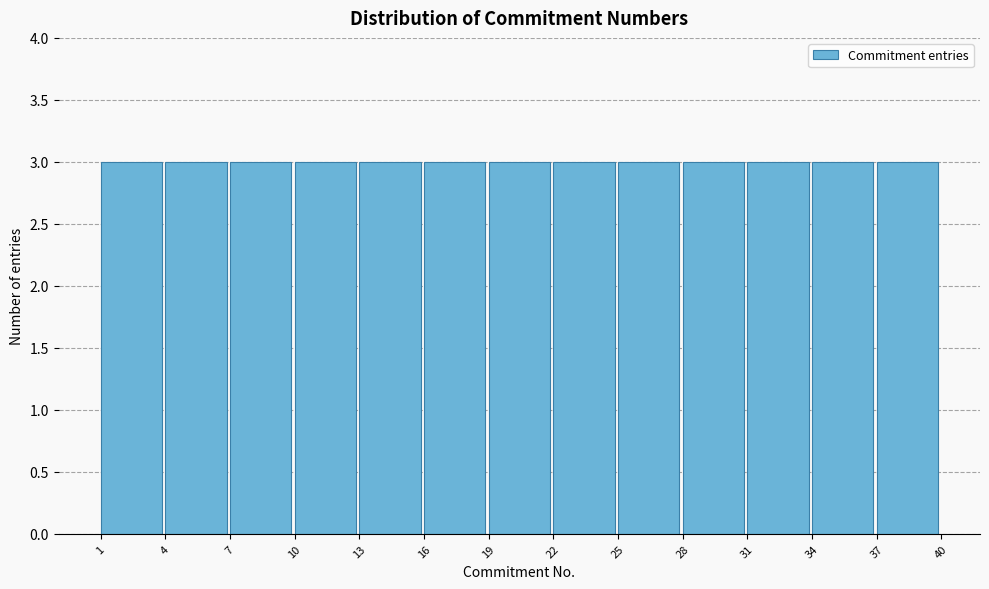

Reading left to right, transcribe this chart: for each bar, give the range it covers on the x-axis and its height. The values are not printed on the chart, so give them approximately, as read against the axis.

1 to 4: 3
4 to 7: 3
7 to 10: 3
10 to 13: 3
13 to 16: 3
16 to 19: 3
19 to 22: 3
22 to 25: 3
25 to 28: 3
28 to 31: 3
31 to 34: 3
34 to 37: 3
37 to 40: 3